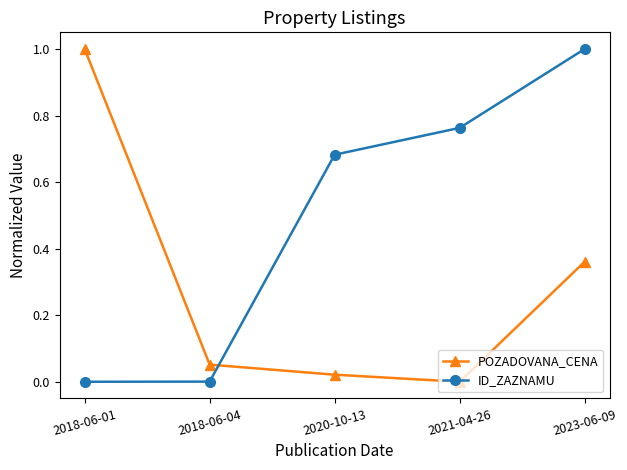

Does the chart display data point markers on the line(s)?

Yes